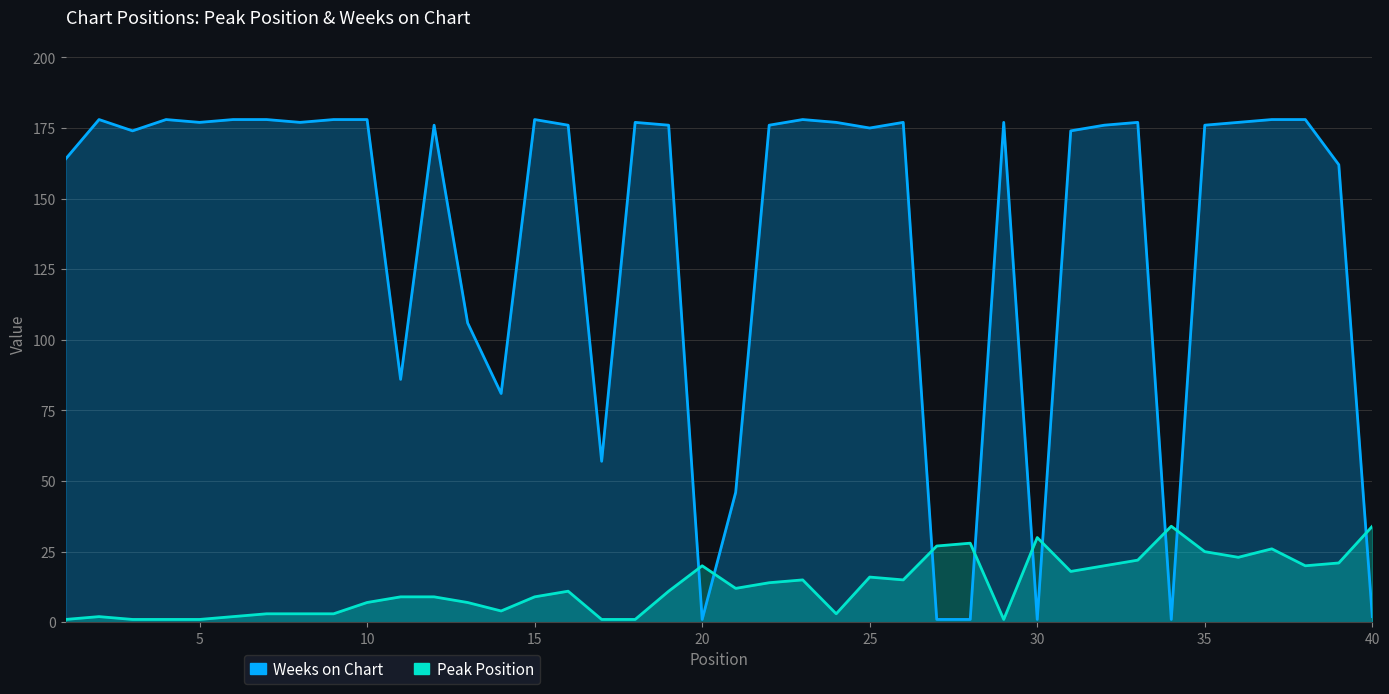

How many series are shown in this chart?

2